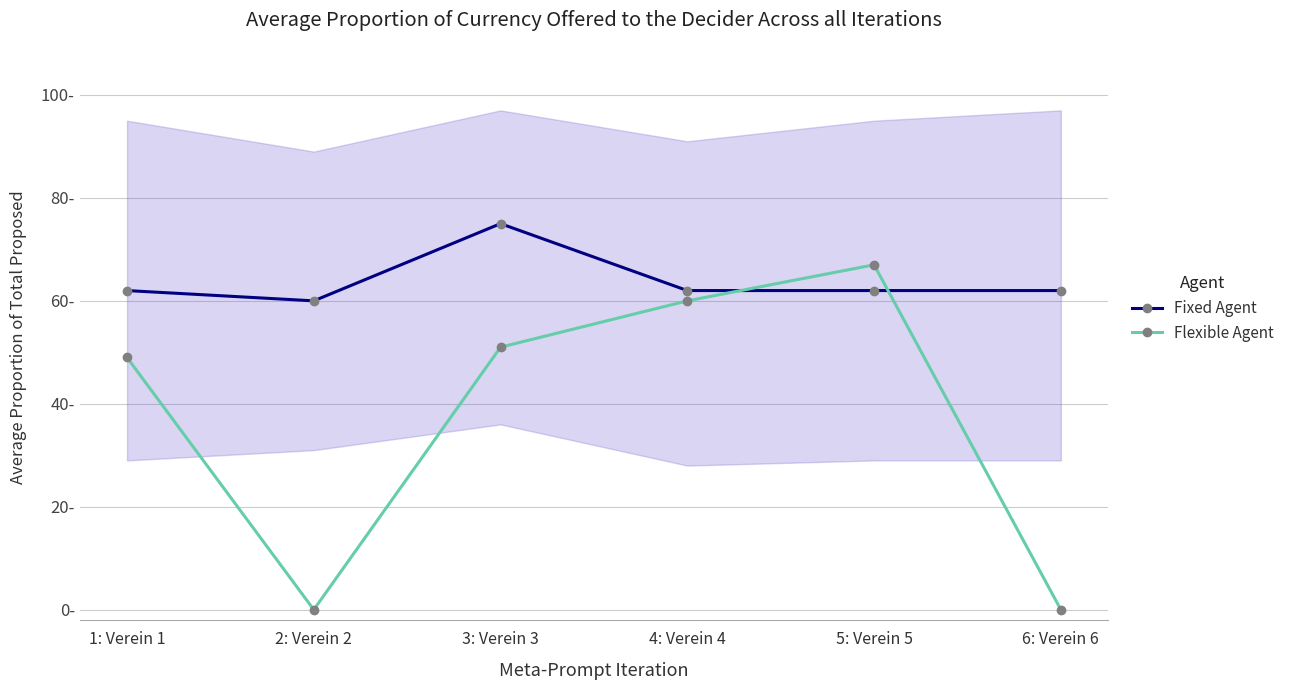

Read the Fixed Agent value at 5: Verein 5, to the nearest 10.

60